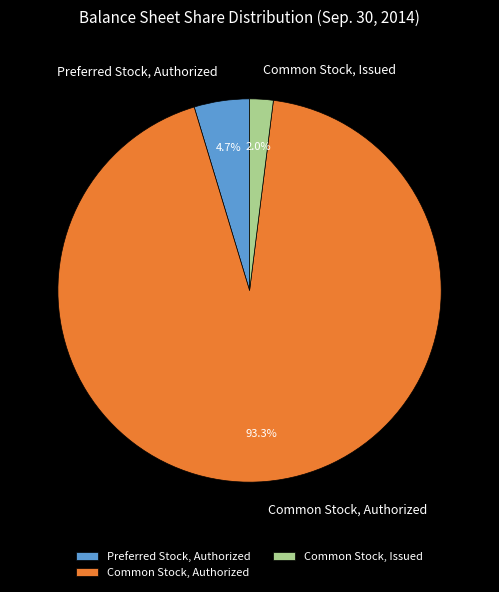

To the nearest percent, what is the combined percentage of Preferred Stock, Authorized and Common Stock, Authorized?

98%